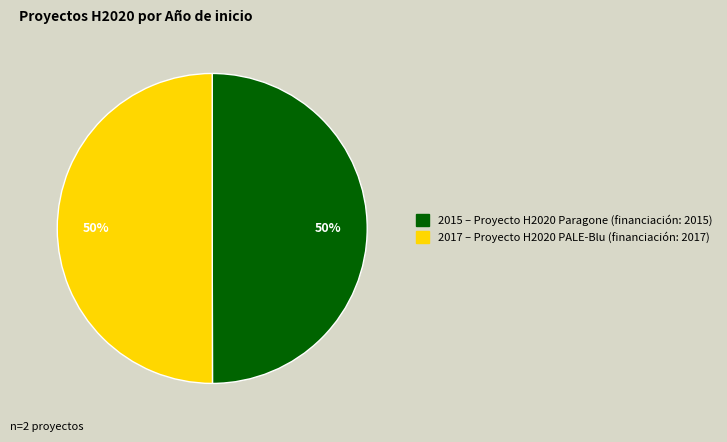

How many slices are in this pie chart?

2